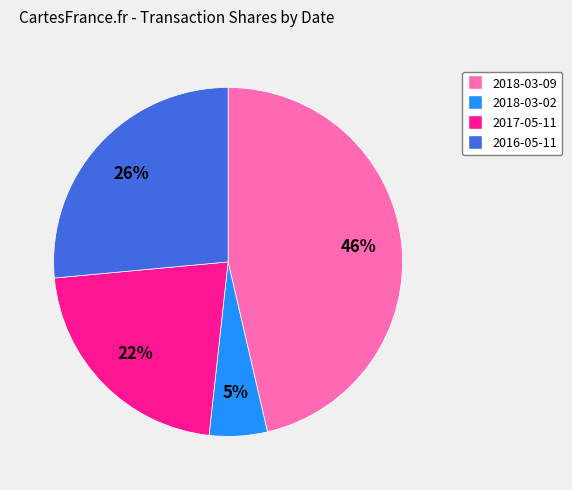

How many slices are in this pie chart?

4